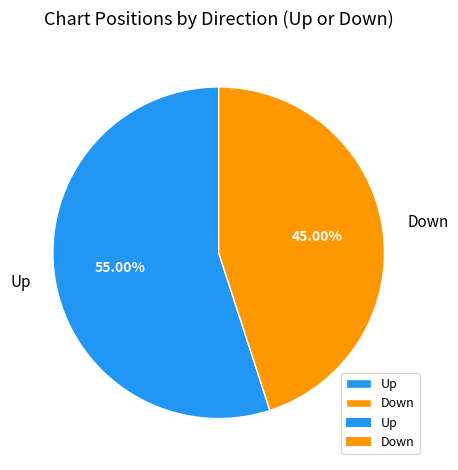

Which slice is the largest?

Up